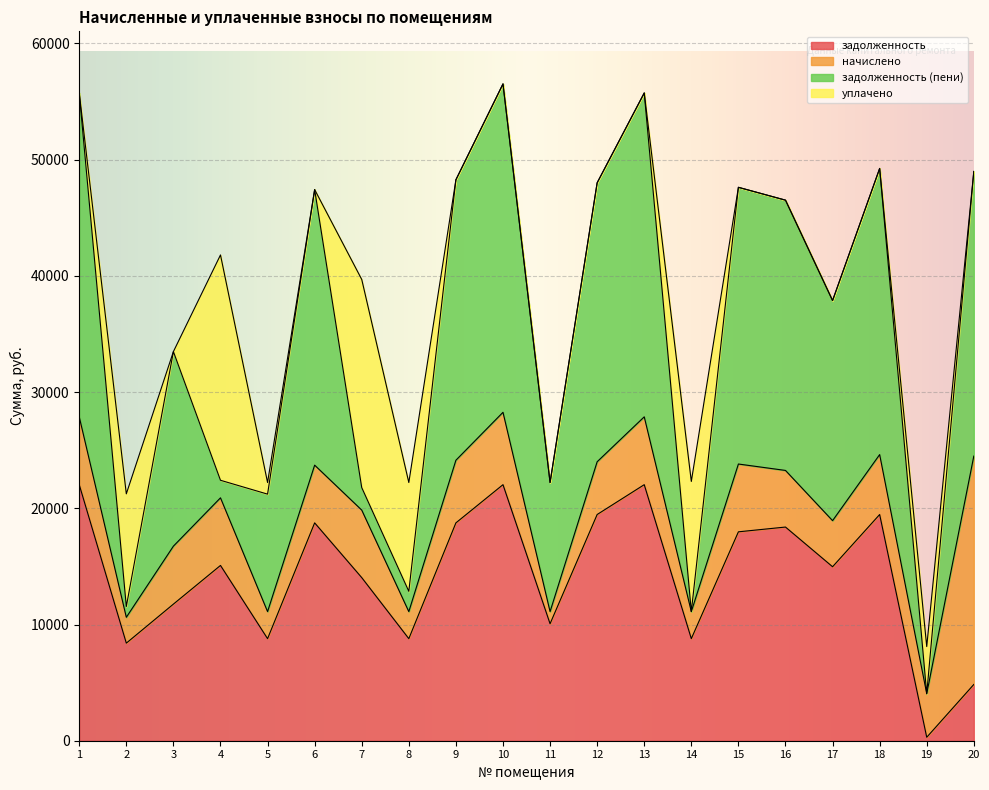

Reading right to left, list all the values displayed in this chart.

задолженность: 20=4840.7	19=297.5	18=19465.4	17=14971.4	16=18386.9	15=17976.0	14=8782.6	13=22033.4	12=19465.4	11=10066.6	10=22033.4	9=18746.4	8=8782.6	7=14035.7	6=18746.4	5=8782.6	4=15083.6	3=11755.4	2=8397.4	1=22033.4
начислено: 20=19652.3	19=3749.0	18=5157.5	17=3966.7	16=4871.6	15=5834.8	14=2326.9	13=5837.9	12=4540.2	11=1042.9	10=6227.6	9=5389.2	8=2326.9	7=5810.6	6=4966.9	5=2326.9	4=5817.5	3=4987.3	2=2224.9	1=5837.9
задолженность (пени): 20=24493.0	19=0.0	18=24622.9	17=18938.2	16=23258.5	15=23810.8	14=0.0	13=27871.3	12=24005.6	11=11109.5	10=28261.1	9=24135.6	8=1745.2	7=1936.9	6=23713.3	5=10109.5	4=1510.4	3=16742.8	2=927.0	1=27871.3
уплачено: 20=0.0	19=4054.1	18=0.0	17=0.0	16=0.0	15=0.0	14=11201.7	13=0.0	12=0.0	11=0.0	10=0.0	9=0.0	8=9364.3	7=17909.5	6=0.0	5=1000.0	4=19390.7	3=0.0	2=9695.2	1=0.0